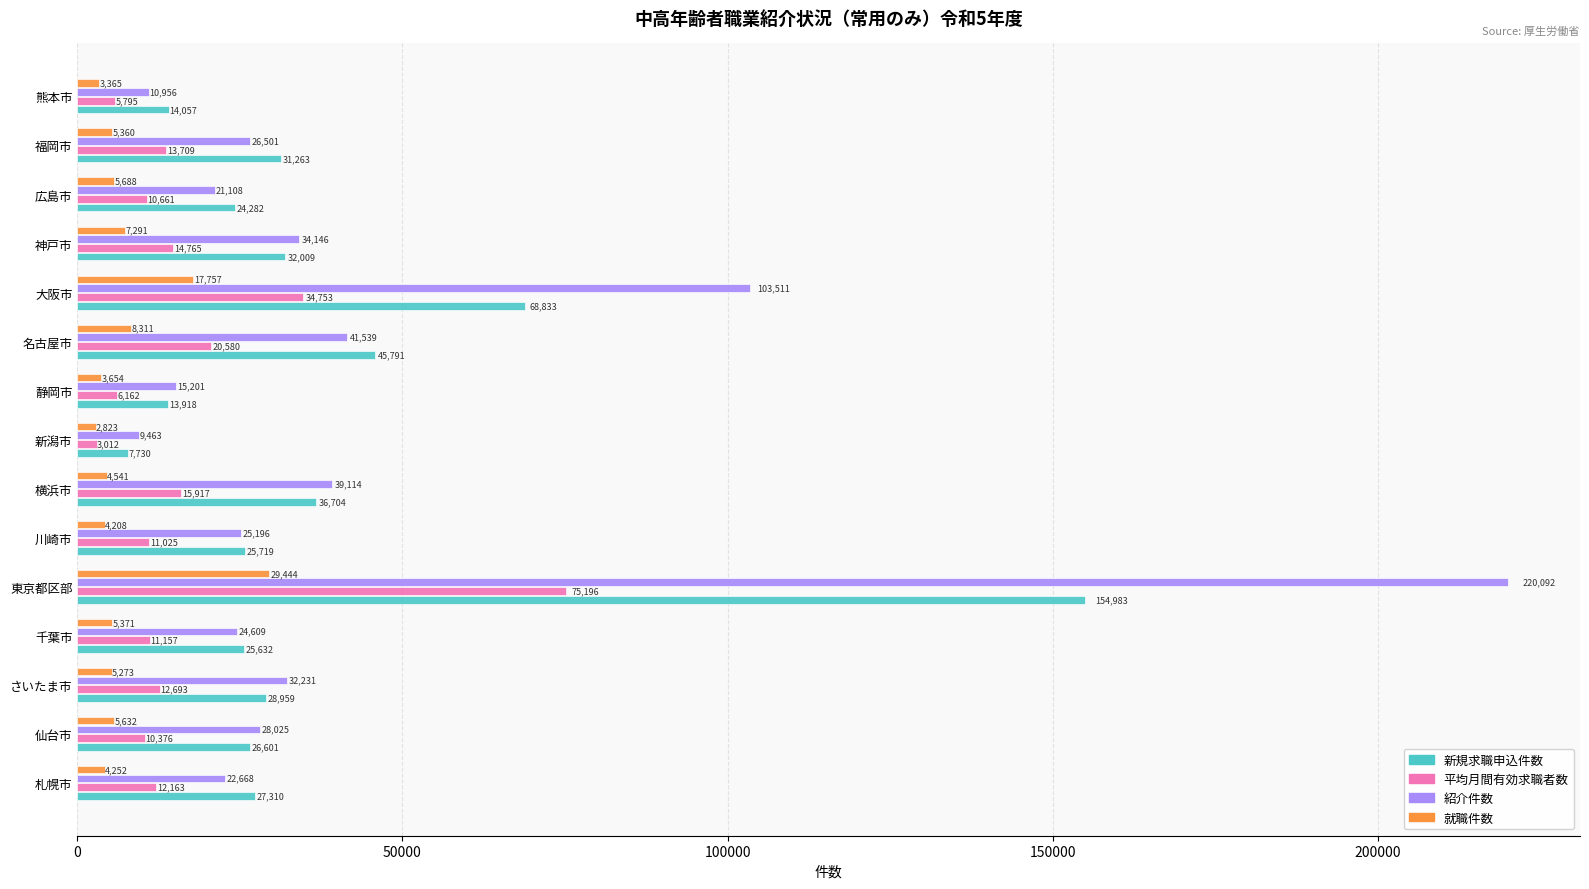

Is it true that 平均月間有効求職者数 equals 3748.6 at 千葉市?

False